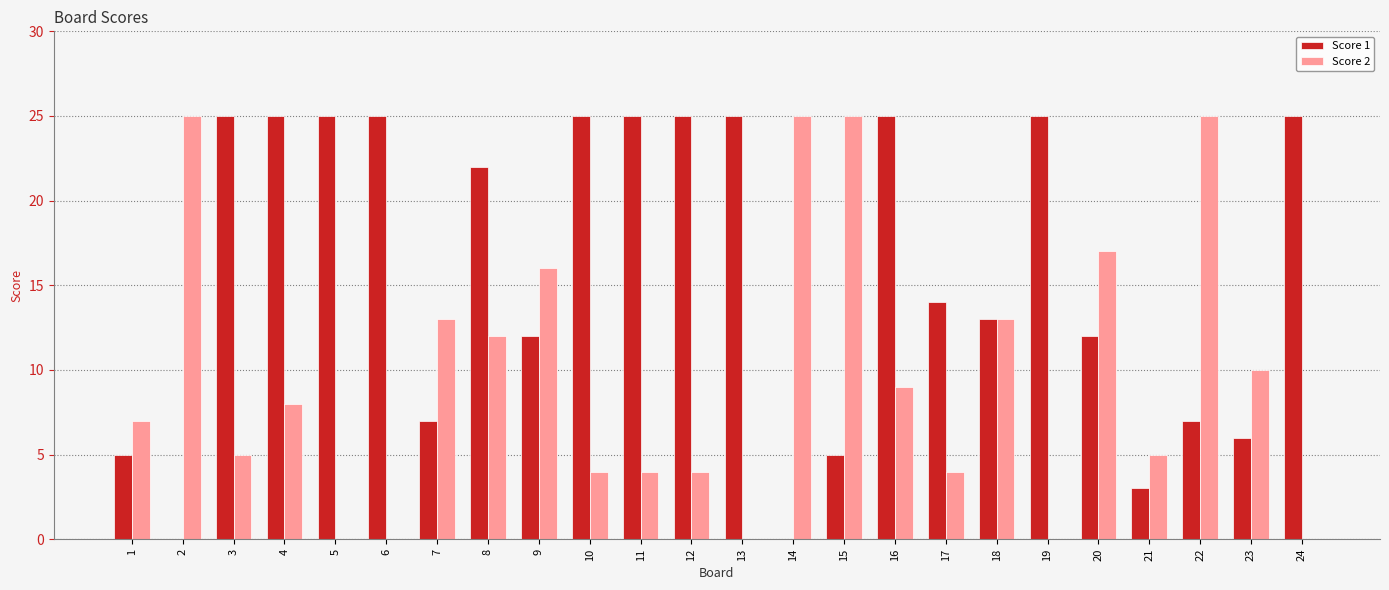

True or false: Score 1 has a value of 25 at 3.

True